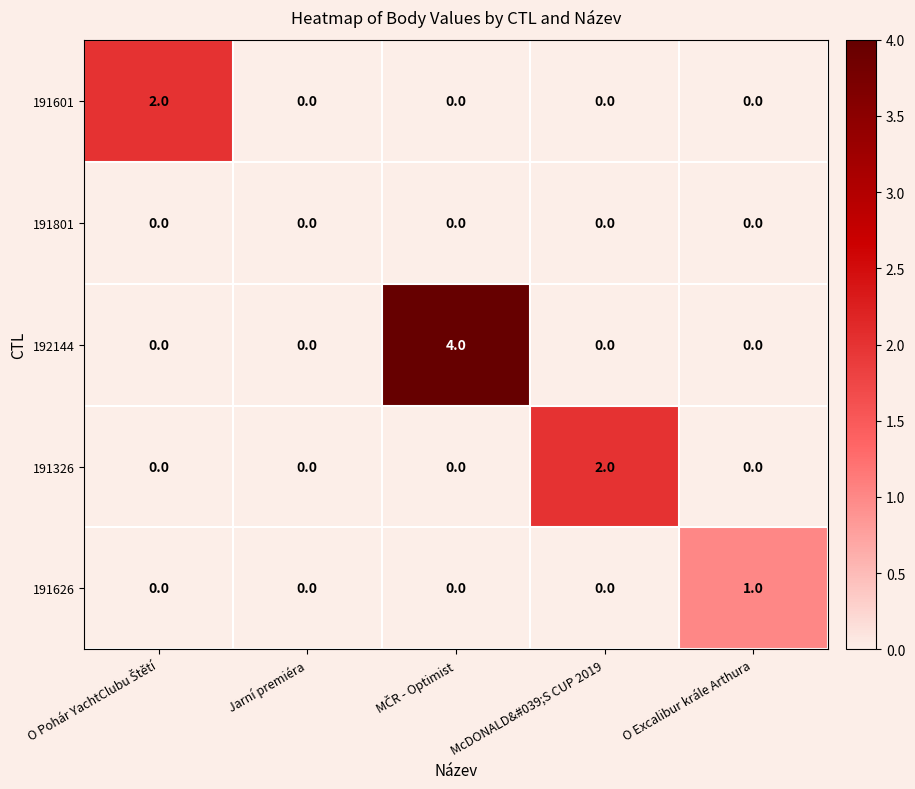

The 191601 series shows 0 at McDONALD&#039;S CUP 2019. True or false?

True